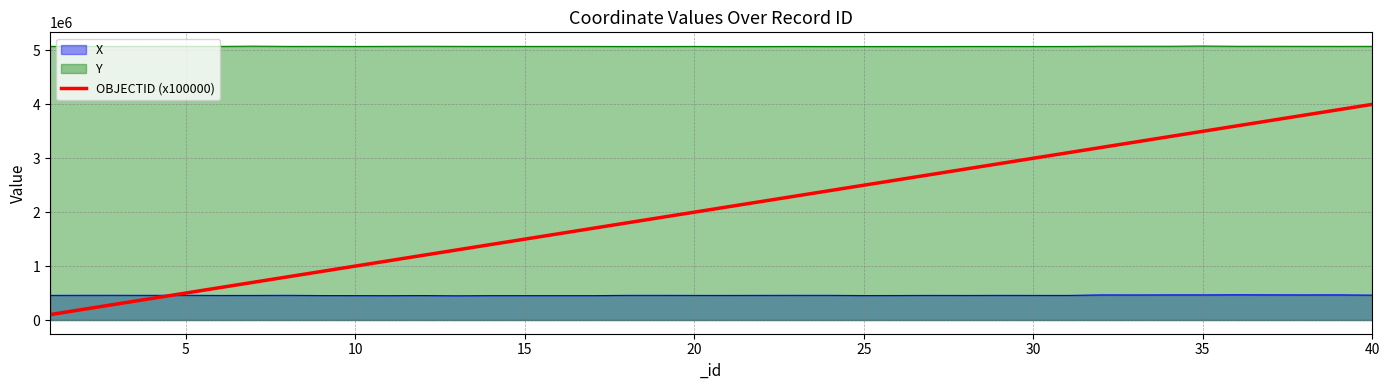

What is the highest value of the Y series?

5081375.4